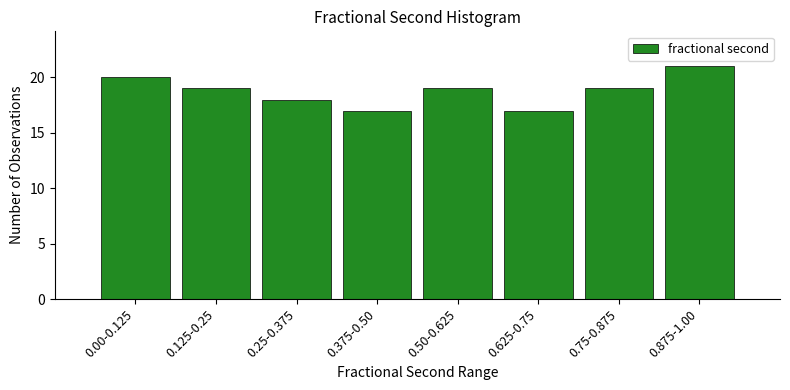

Reading right to left, transcribe all the data shown in this chart.

0.875-1.00=21	0.75-0.875=19	0.625-0.75=17	0.50-0.625=19	0.375-0.50=17	0.25-0.375=18	0.125-0.25=19	0.00-0.125=20